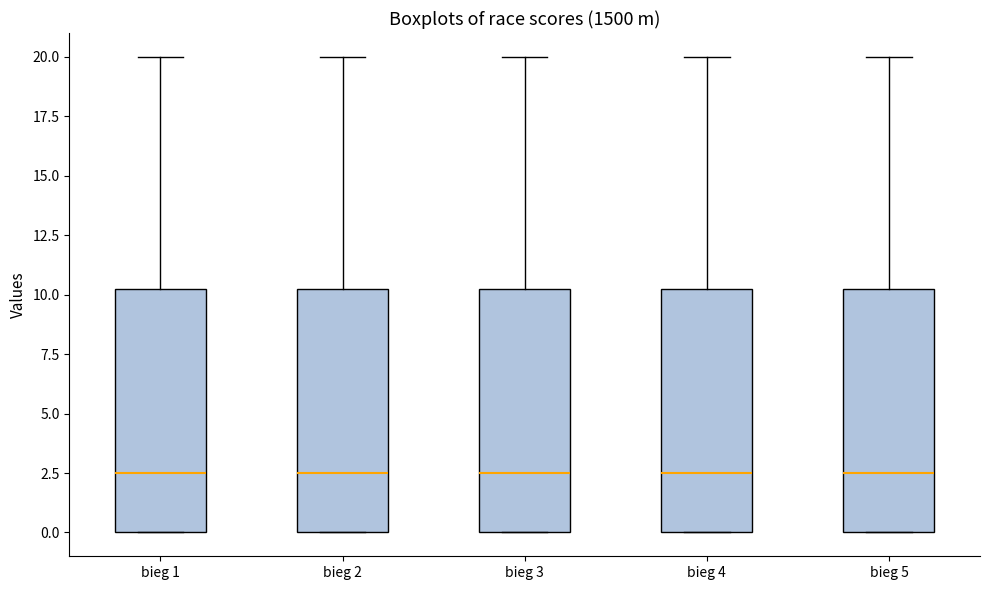

Where is the lower edge of the box for bieg 3 on the y-axis? The values are not printed on the chart, so give them approximately, as read against the axis.

0.0